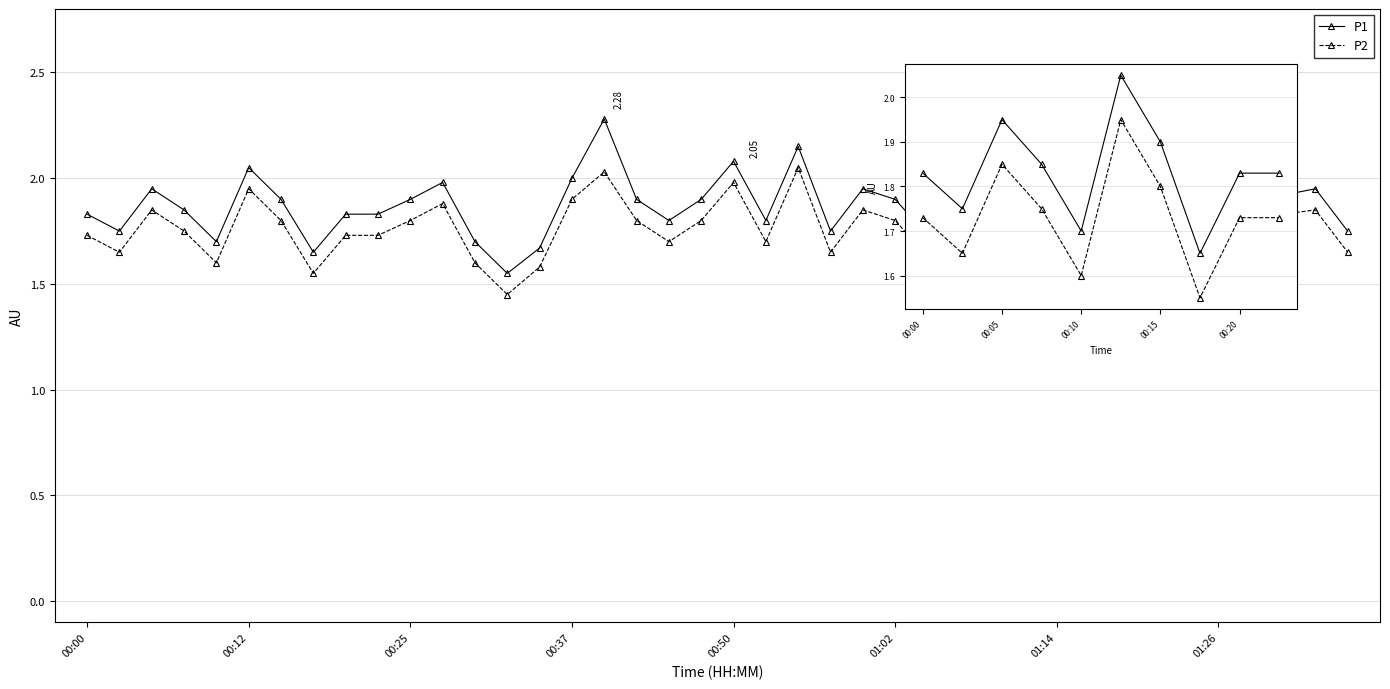

True or false: P1 and P2 intersect in this chart.

False